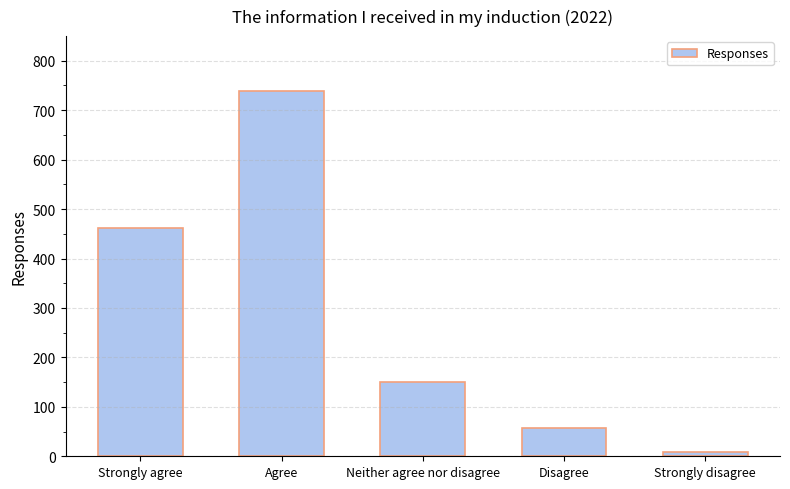

What is the change in value from Disagree to Strongly disagree?

-50